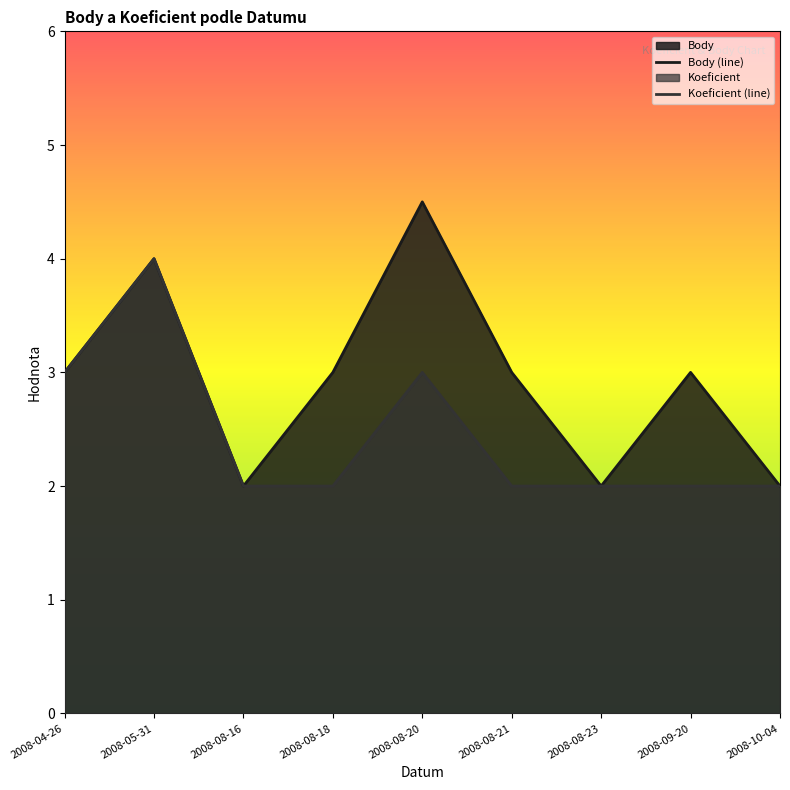

At which category does the chart reach its peak across all series?

2008-08-20